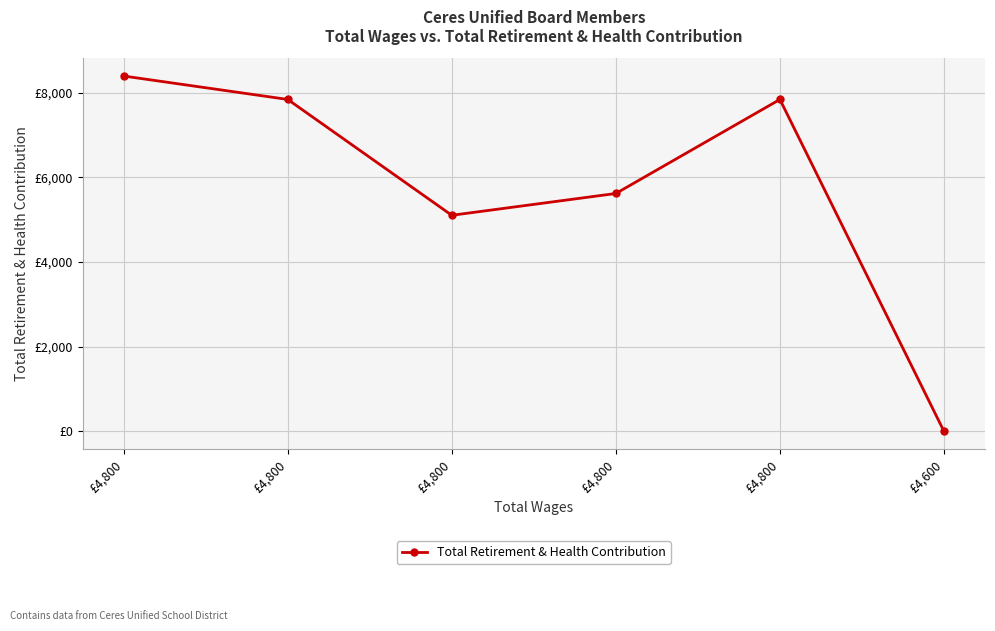

Is this an area chart (filled region under the line)?

No